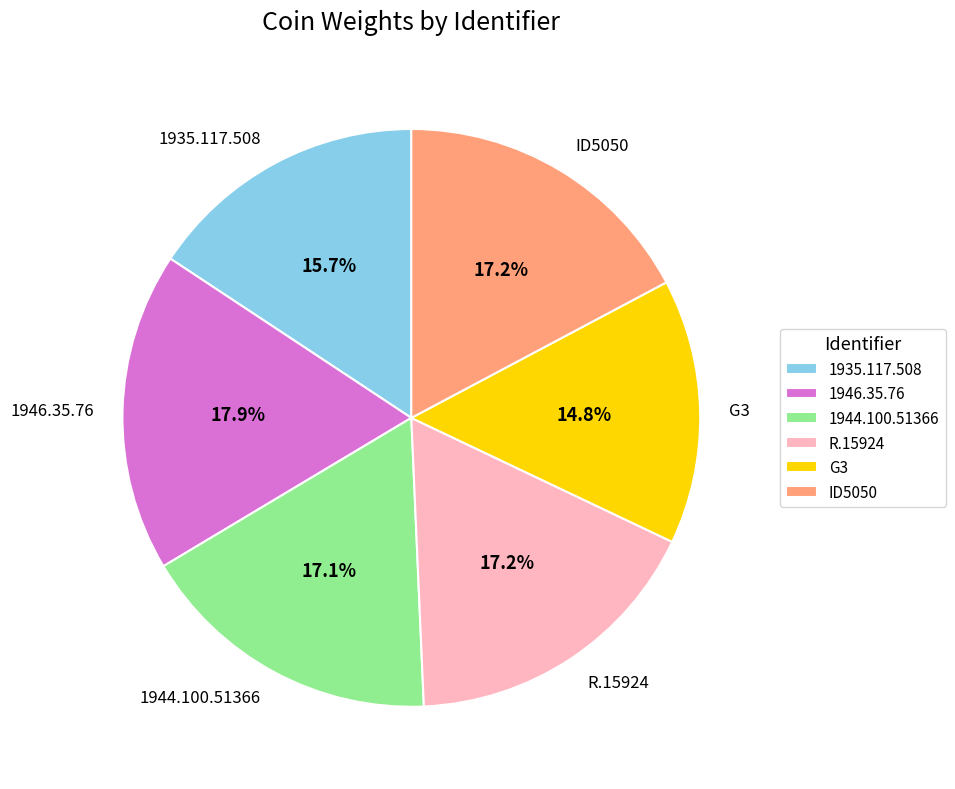

What is the ratio of the value at 1944.100.51366 to the value at 1935.117.508?

1.1